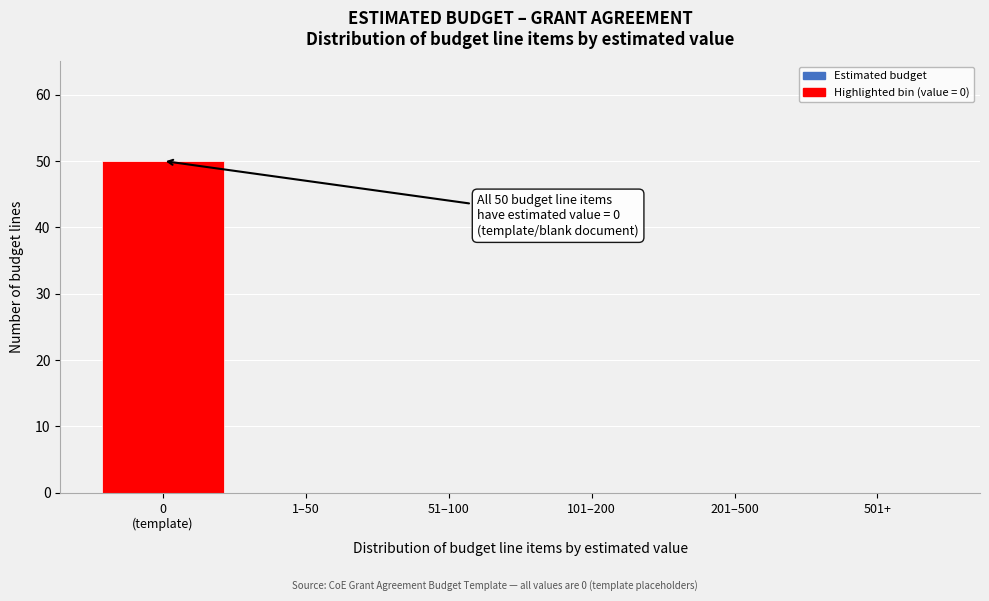

The chart shows a value of 21 at 501+. True or false?

False